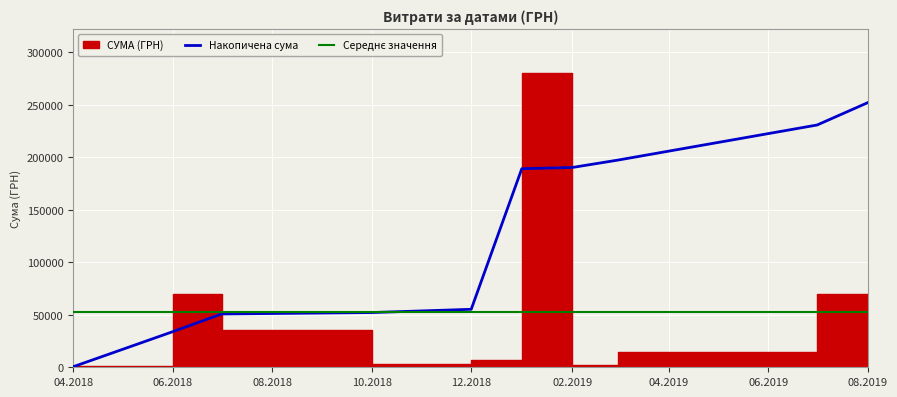

What is the sum of all values?

527399.3